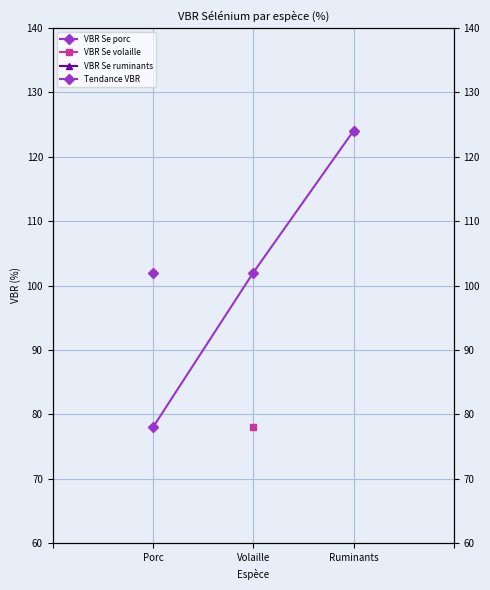

Which has a higher value, Ruminants or Volaille?

Ruminants